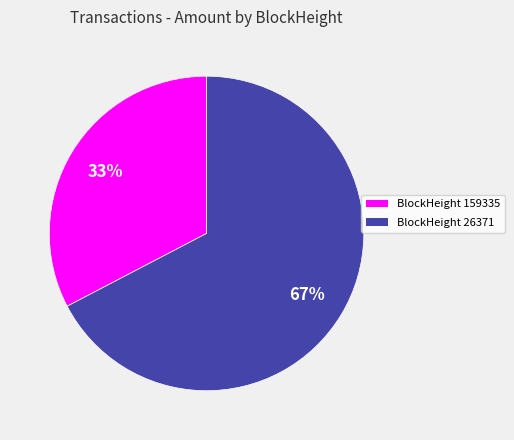

Does any single category account for the majority?

Yes